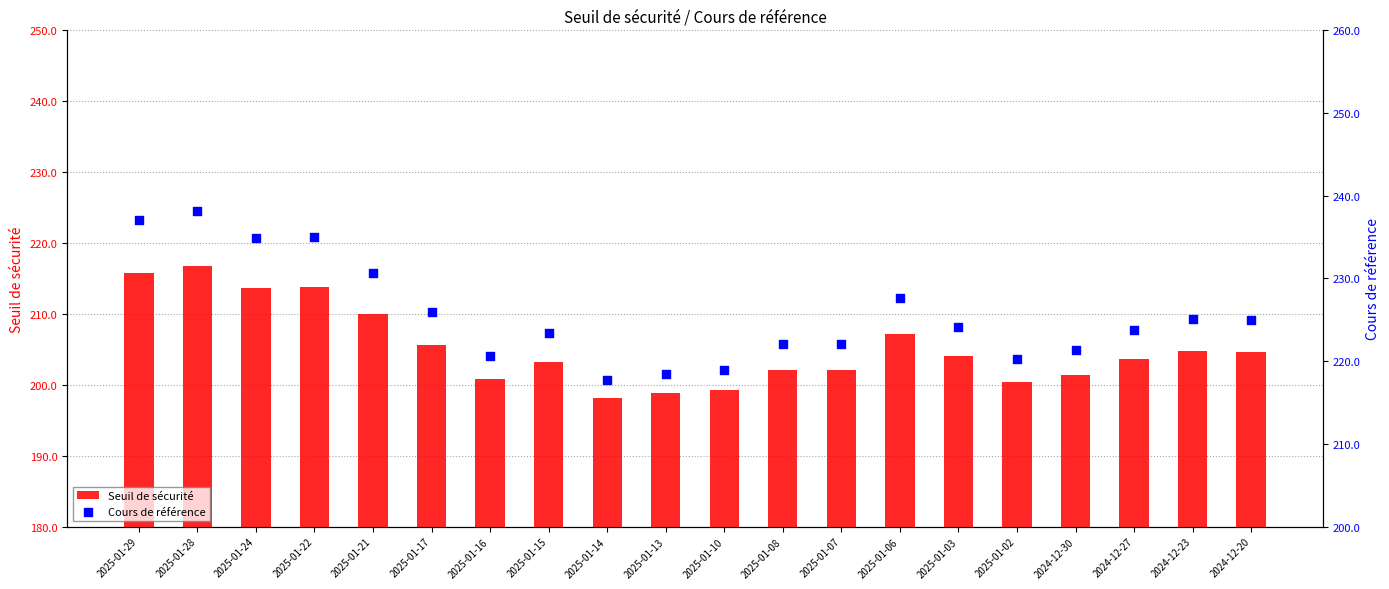

Which series has the largest Y range (max minus min)?

Cours de référence